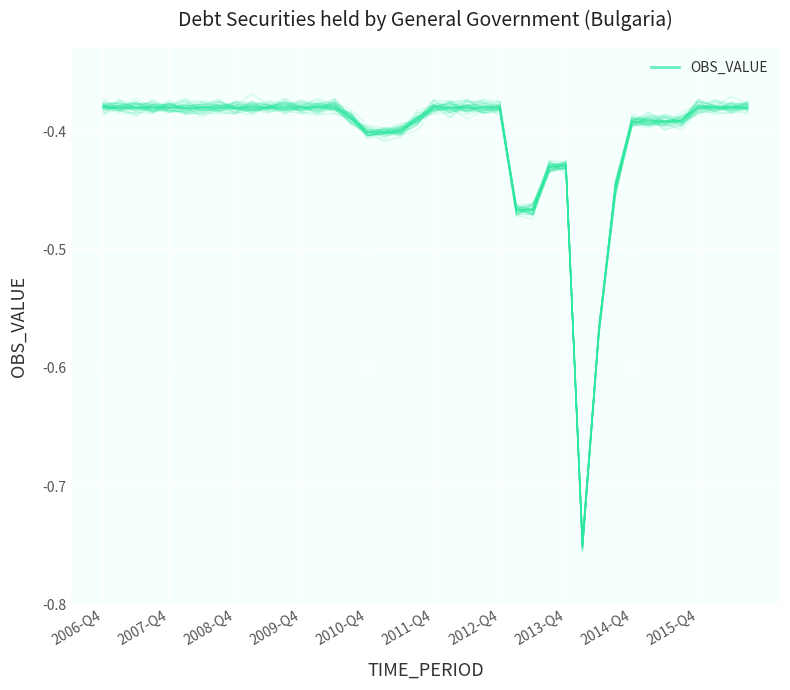

How many distinct data groups are displayed?

1